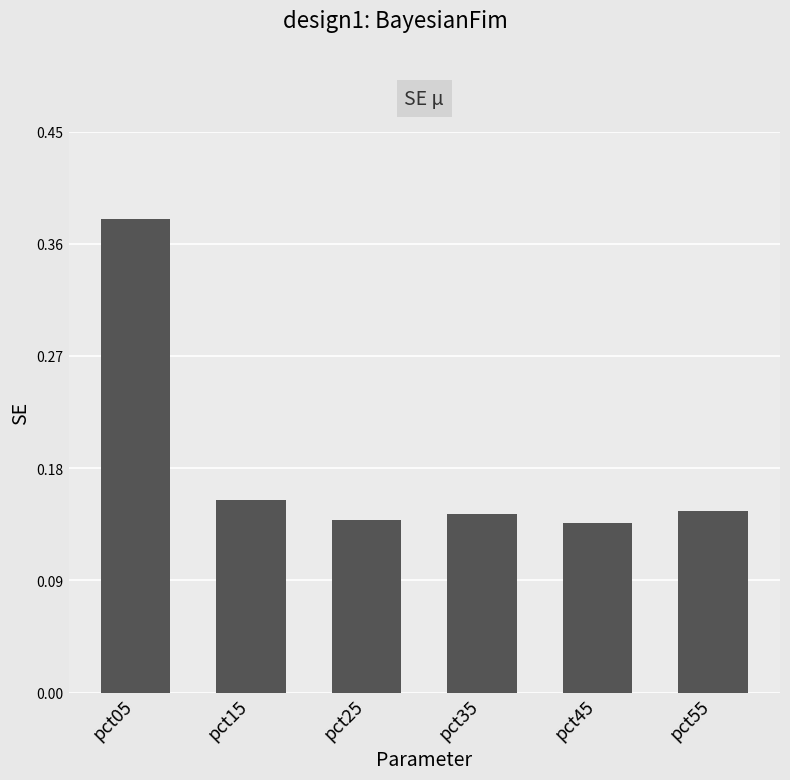

Count the number of data series in this chart.

1